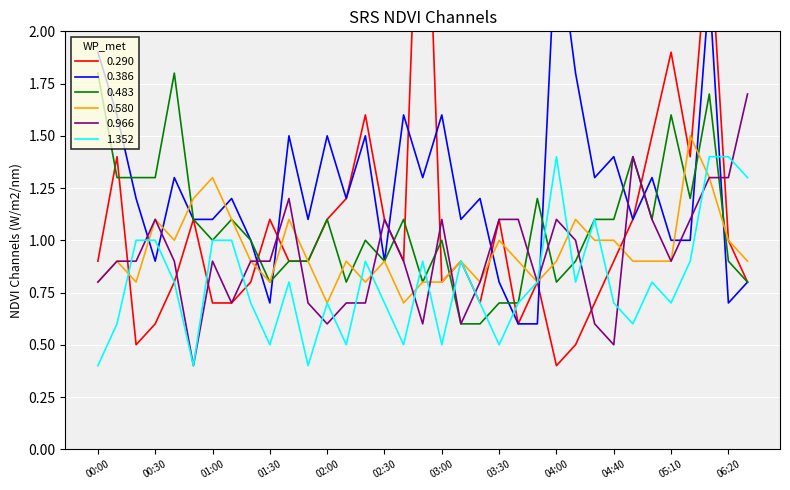

Between 01:20 and 06:00, which is larger?

06:00